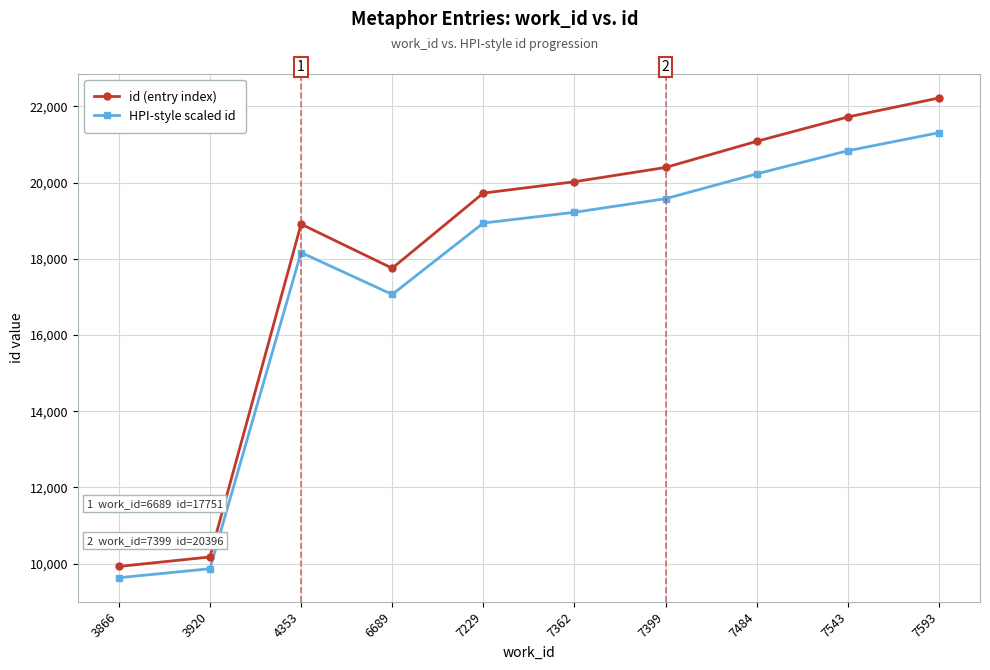

Rank the series by their average value, from highest to lowest.

id (entry index), HPI-style scaled id